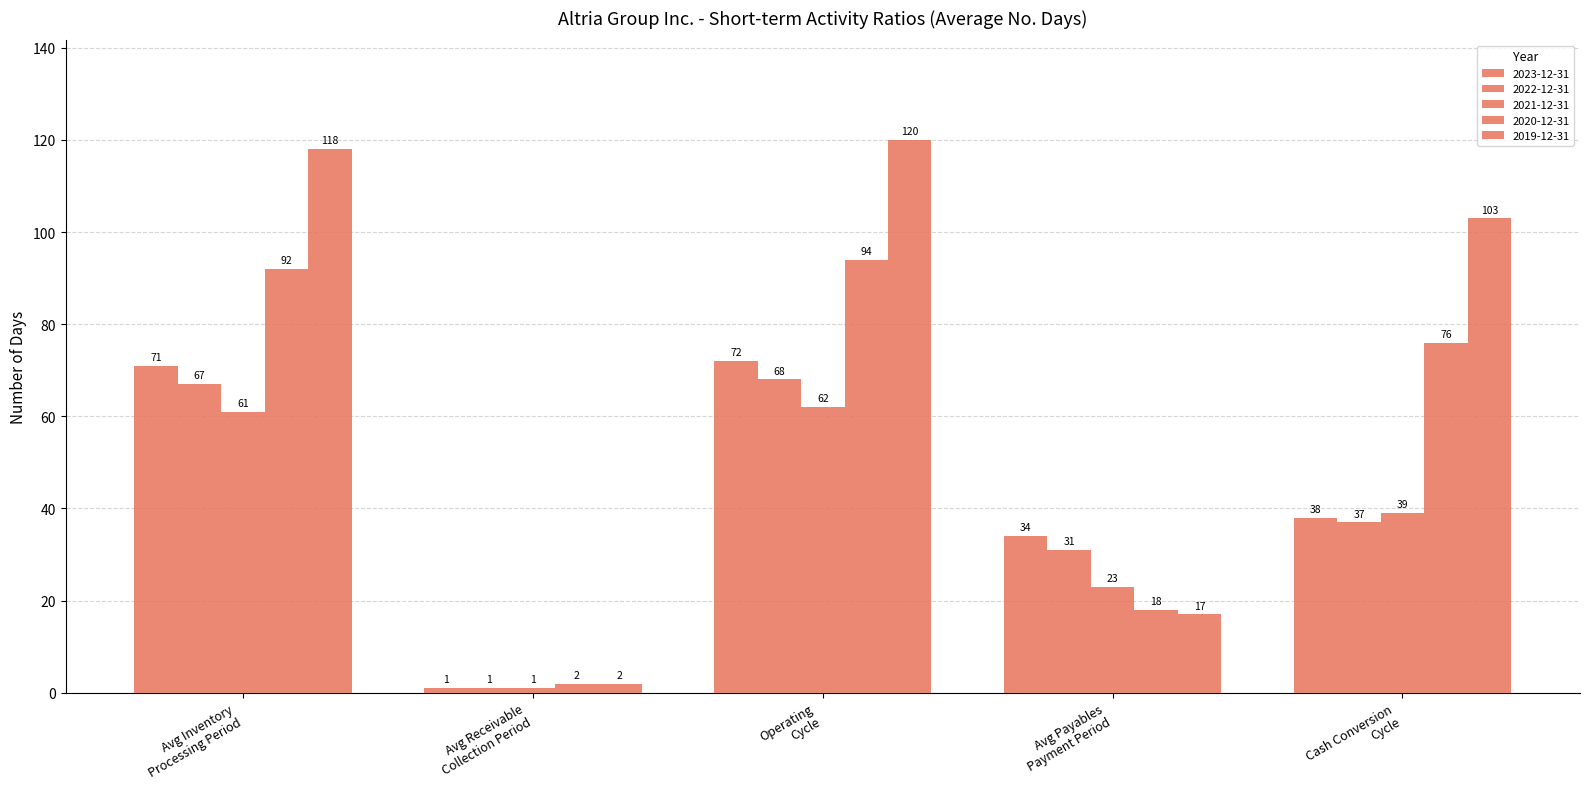

How many values in the 2019-12-31 series are below 103?

2